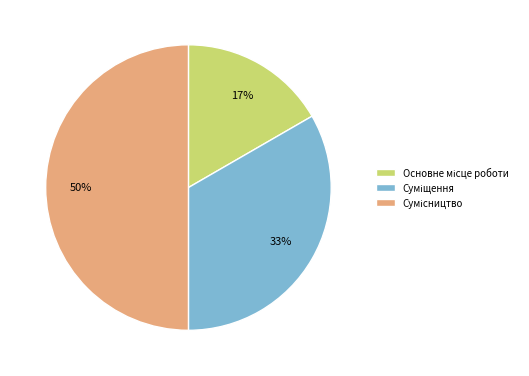

To the nearest percent, what is the average slice percentage?

33%